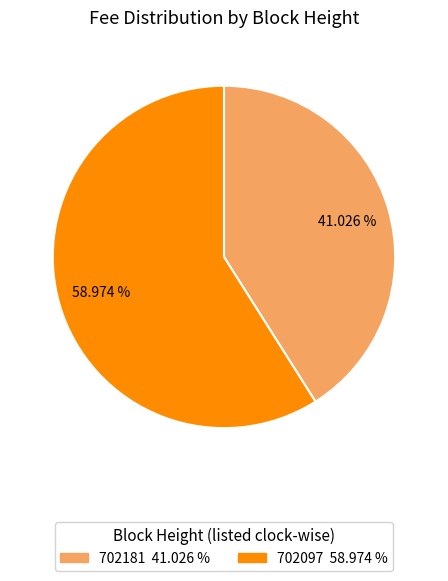

How many slices are in this pie chart?

2